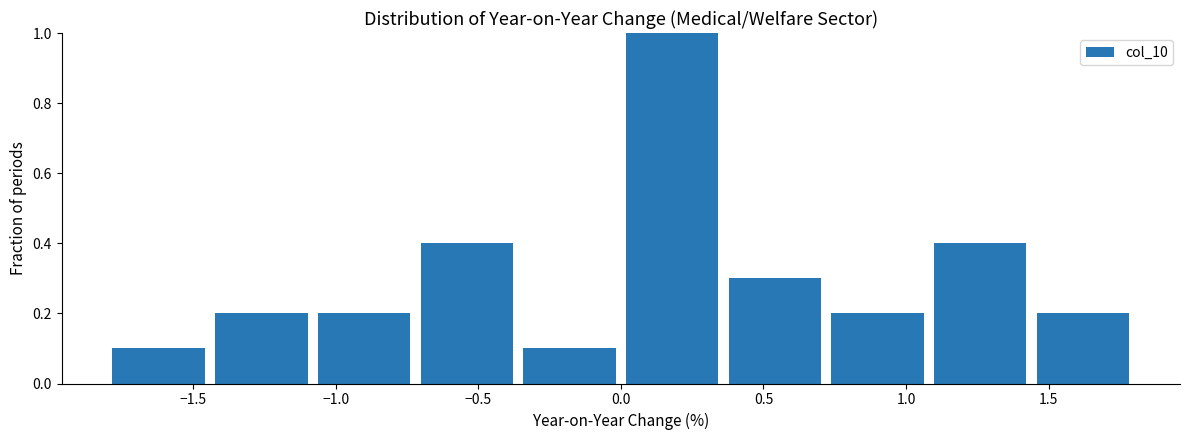

Reading left to right, transcribe this chart: for each bar, give the range it covers on the x-axis and its height. Neither the bar edges nor the heights are printed on the chart, so give them approximately, as read against the axes.

-1.80 to -1.44: 0.1
-1.44 to -1.08: 0.2
-1.08 to -0.72: 0.2
-0.72 to -0.36: 0.4
-0.36 to 0.00: 0.1
0.00 to 0.36: 1.0
0.36 to 0.72: 0.3
0.72 to 1.08: 0.2
1.08 to 1.44: 0.4
1.44 to 1.80: 0.2